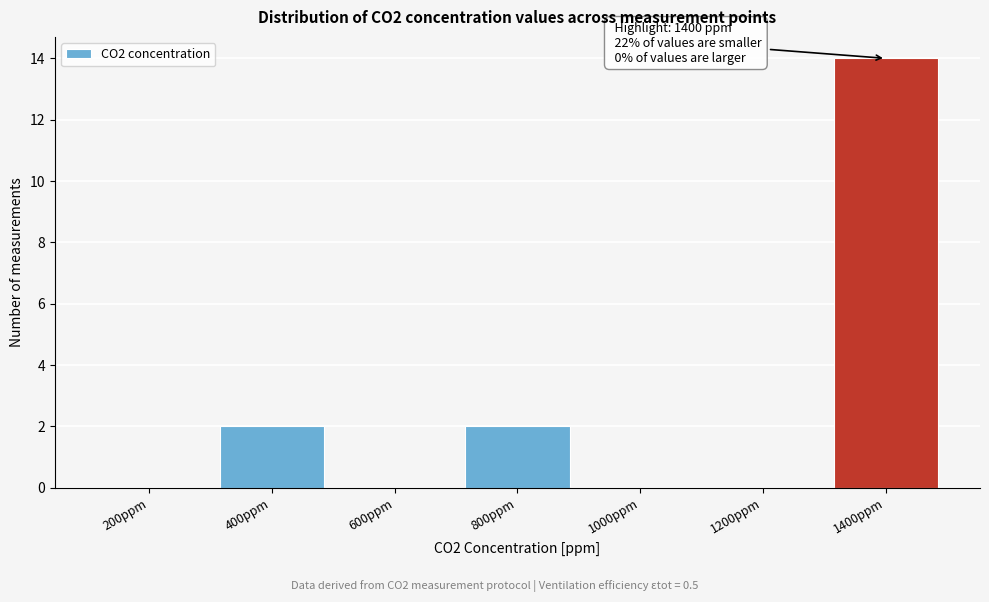

Reading right to left, extract all data points from this chart.

1400ppm=14	1200ppm=0	1000ppm=0	800ppm=2	600ppm=0	400ppm=2	200ppm=0